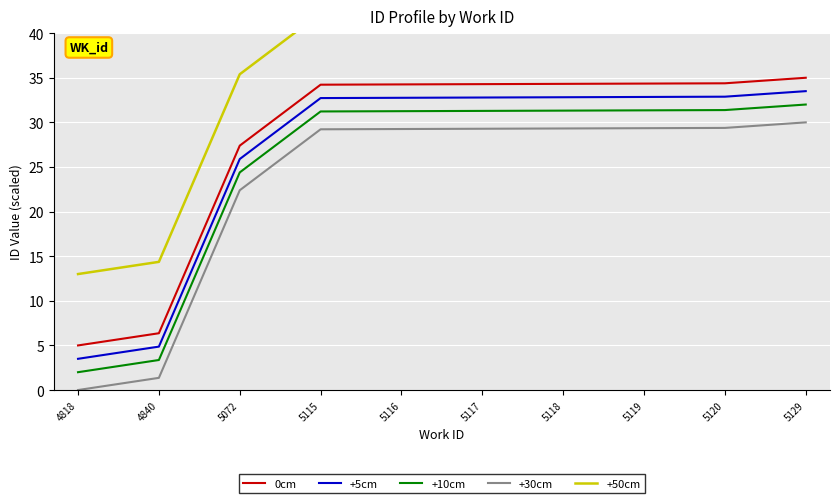

Reading right to left, what are all the values shown in this chart?

0cm: 5129=35.0	5120=34.4	5119=34.3	5118=34.3	5117=34.3	5116=34.3	5115=34.2	5072=27.4	4840=6.4	4818=5.0
+5cm: 5129=33.5	5120=32.9	5119=32.8	5118=32.8	5117=32.8	5116=32.8	5115=32.7	5072=25.9	4840=4.9	4818=3.5
+10cm: 5129=32.0	5120=31.4	5119=31.3	5118=31.3	5117=31.3	5116=31.3	5115=31.2	5072=24.4	4840=3.4	4818=2.0
+30cm: 5129=30.0	5120=29.4	5119=29.3	5118=29.3	5117=29.3	5116=29.3	5115=29.2	5072=22.4	4840=1.4	4818=0.0
+50cm: 5129=43.0	5120=42.4	5119=42.3	5118=42.3	5117=42.3	5116=42.3	5115=42.2	5072=35.4	4840=14.4	4818=13.0